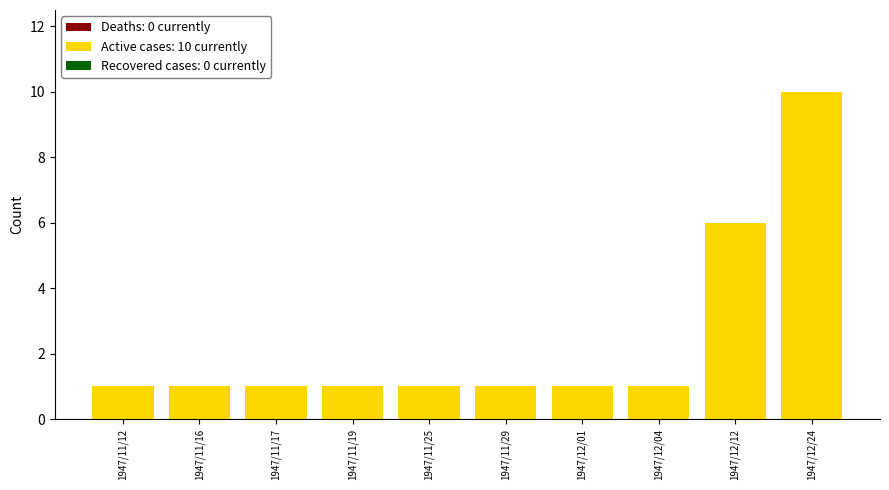

What is the label of the 10th bar from the right?

1947/11/12